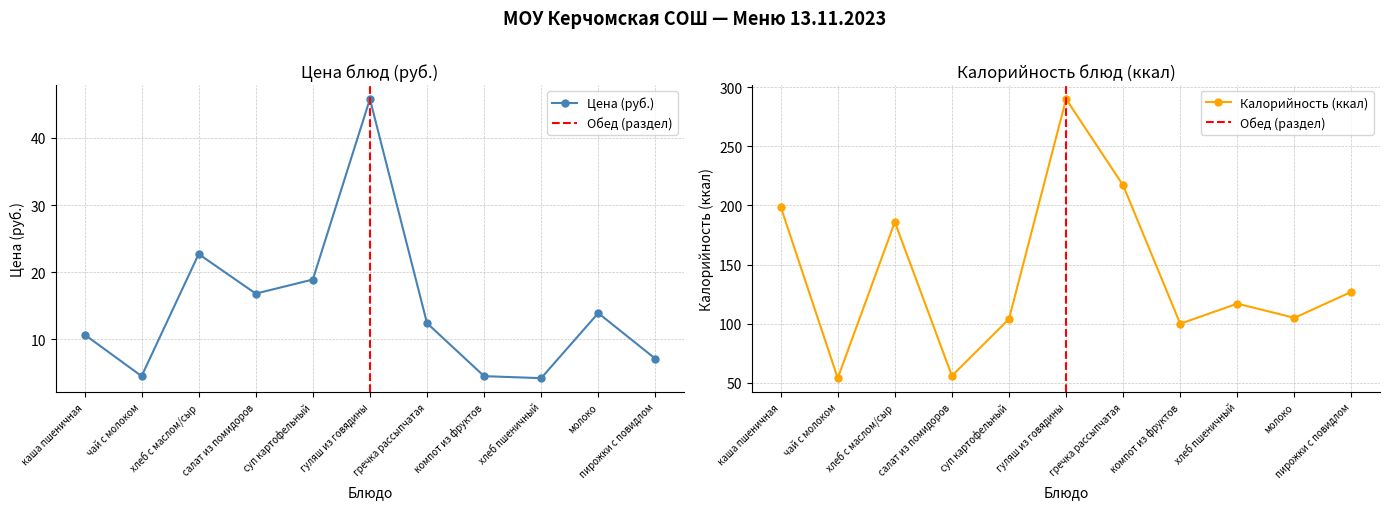

Rank the series at каша пшеничная from lowest to highest value.

Цена (руб.), Калорийность (ккал)